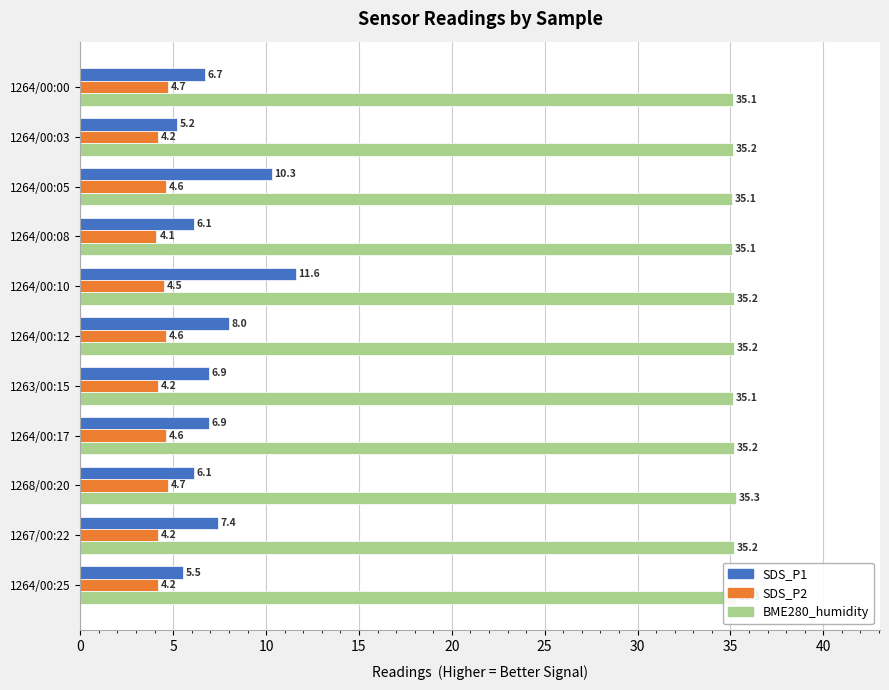

At which category is the sum across all series the highest?

1264/00:10